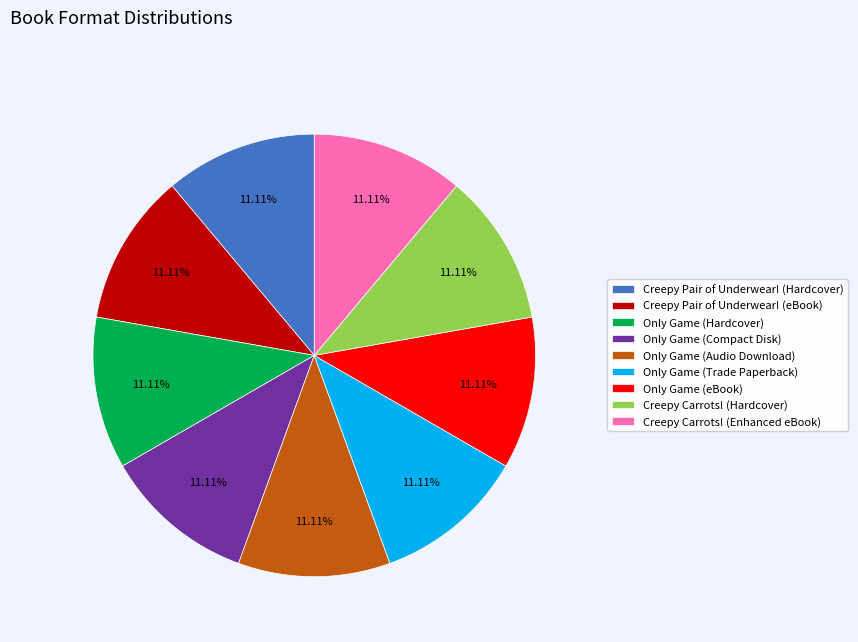

How many segments does this pie chart have?

9